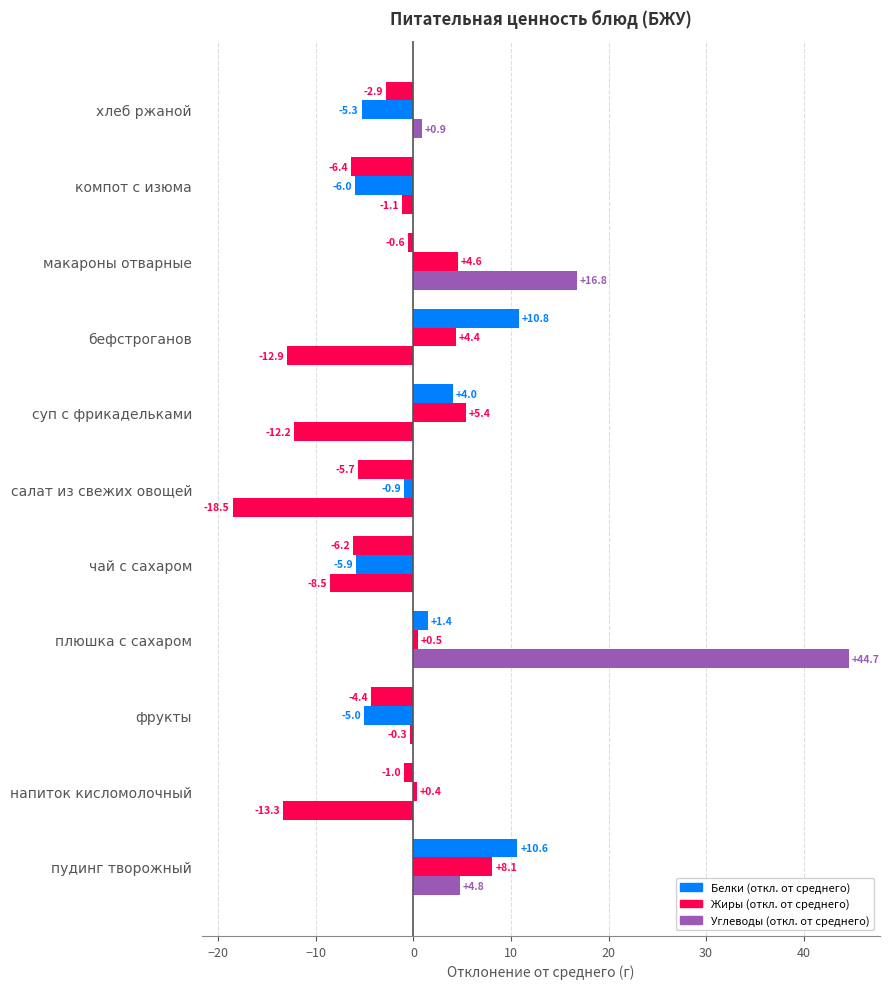

How many series are shown in this chart?

3